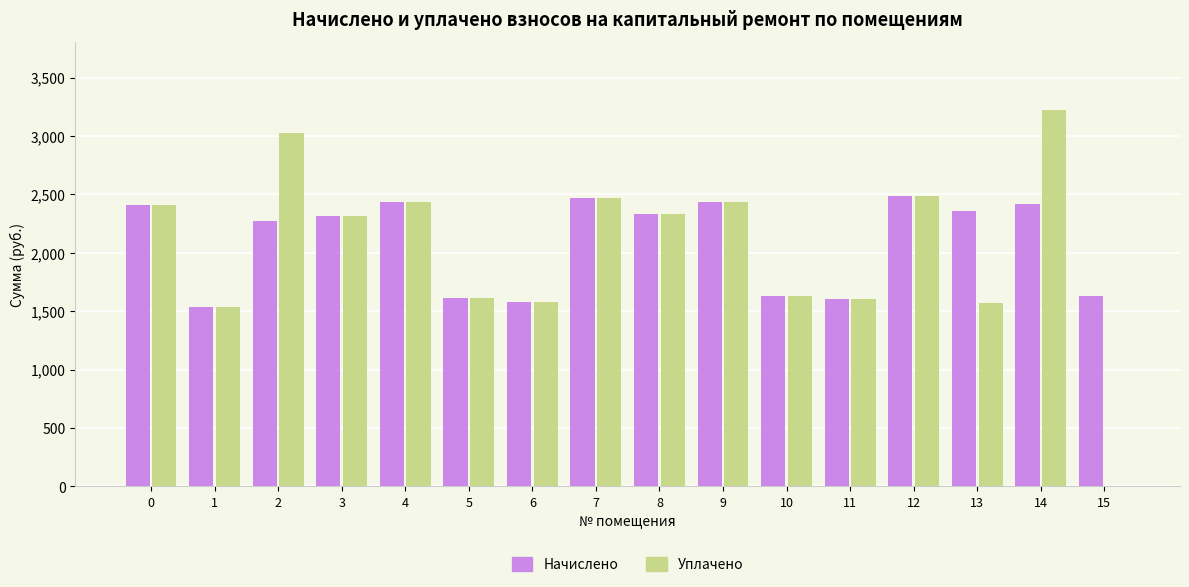

Are the bars horizontal?

No